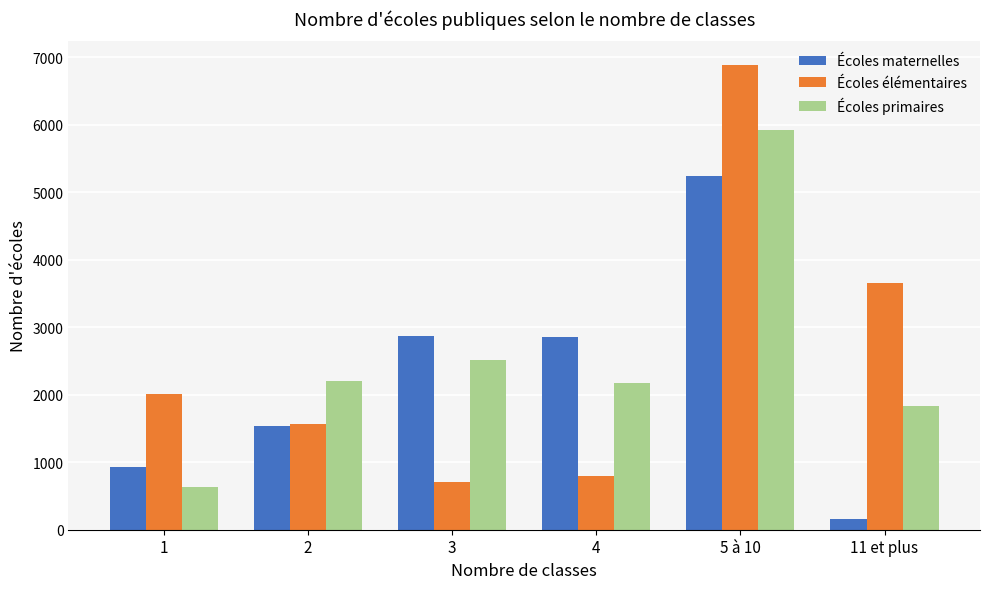

Which series has the largest range (max minus min)?

Écoles élémentaires